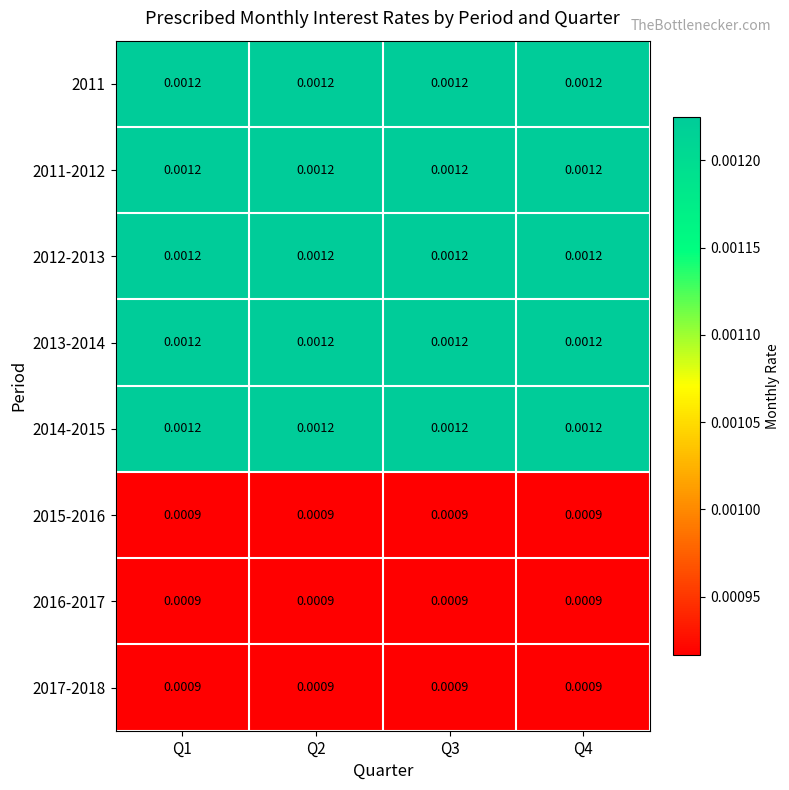

Is the value of 2013-2014 at Q3 greater than the value of 2016-2017 at Q3?

Yes